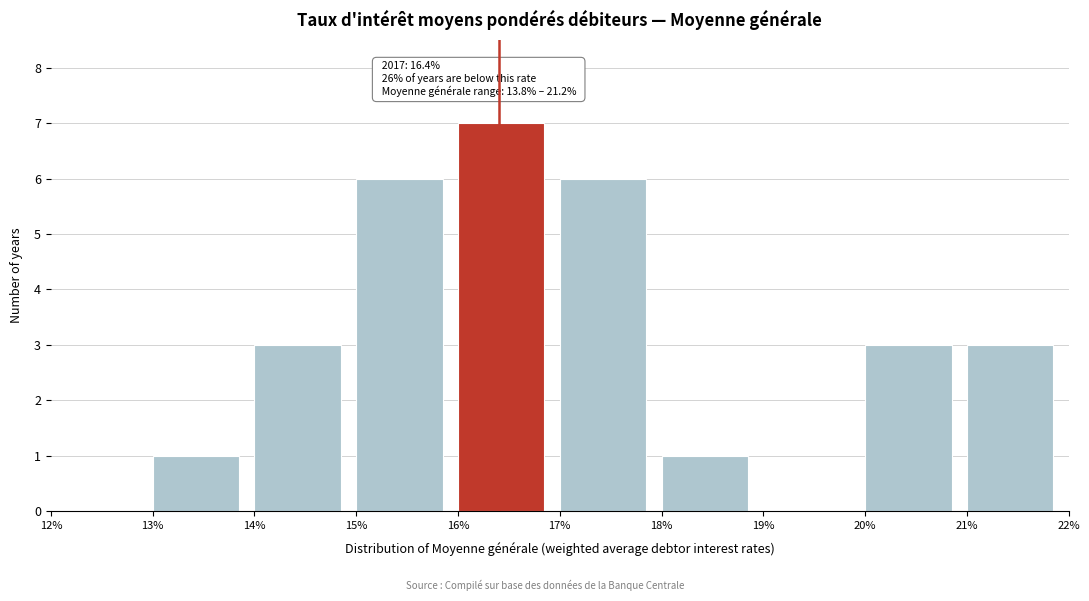

Over which range of the x-axis is the bar tallest?

16% to 17%